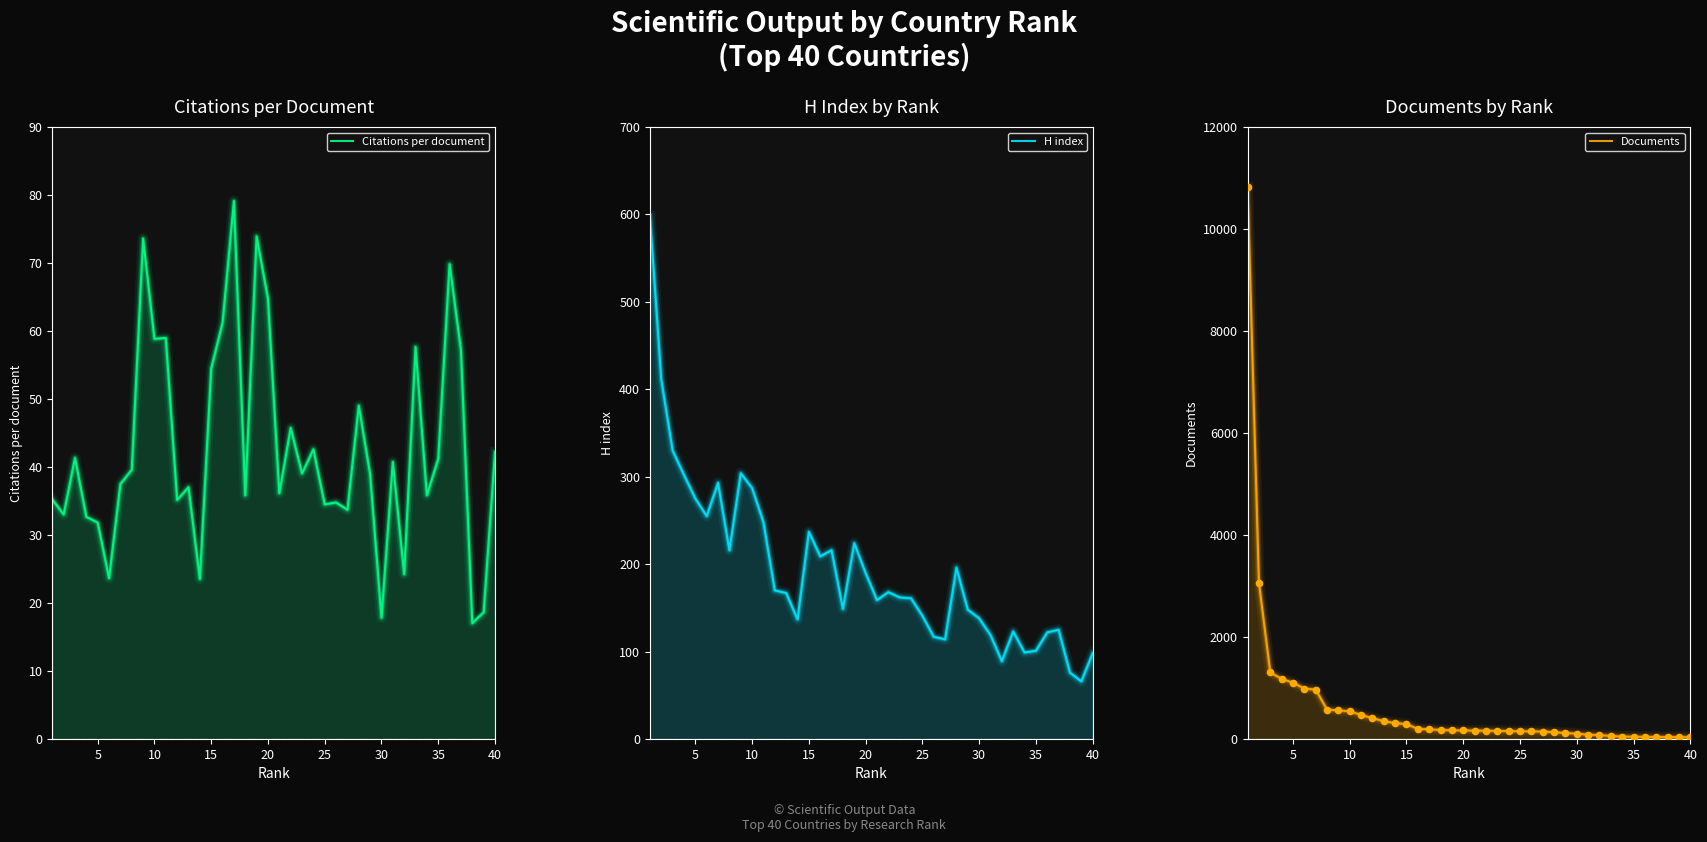

Which series has the largest total across all categories?

Documents